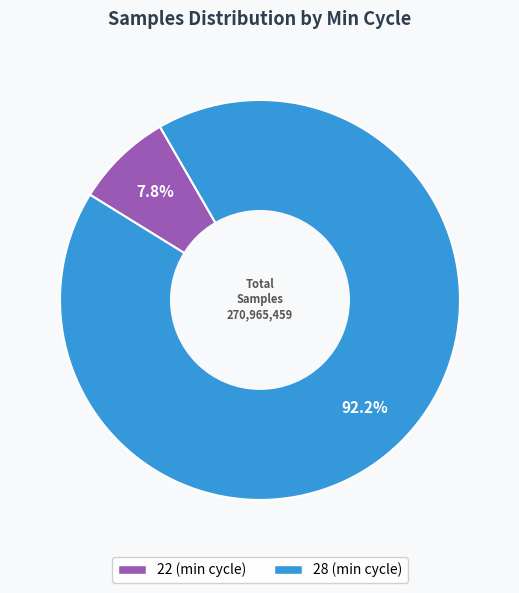

Count the number of slices in the pie.

2